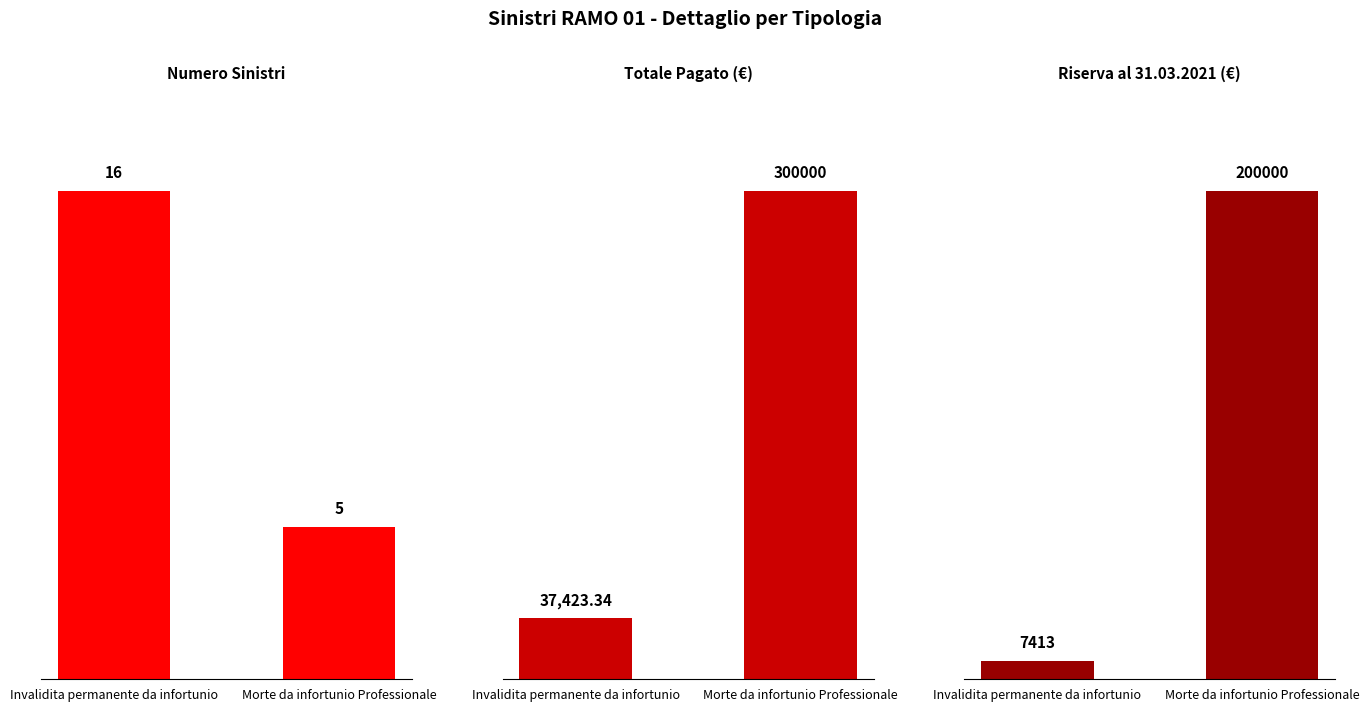

Is it true that Somma di Totale Pagato equals 458763.7 at Morte da infortunio Professionale?

False